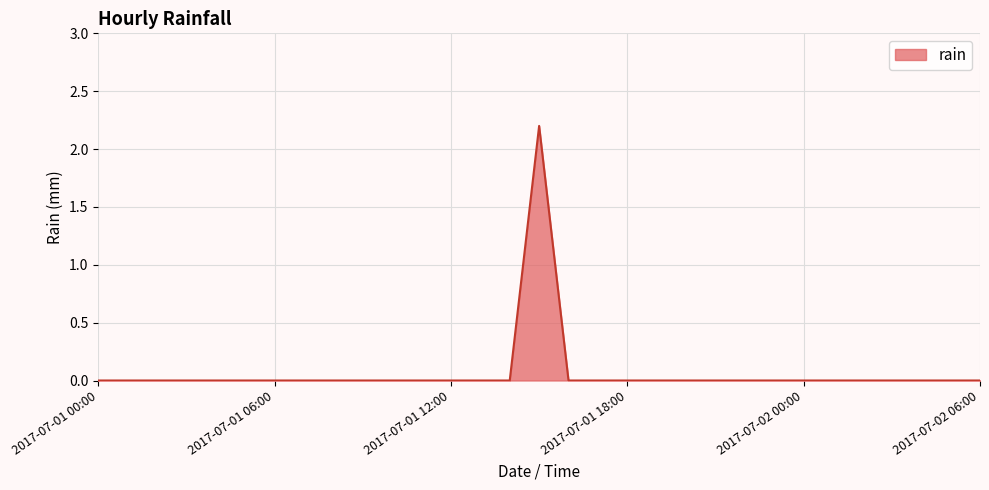

What is the difference between the maximum and minimum values?

2.2